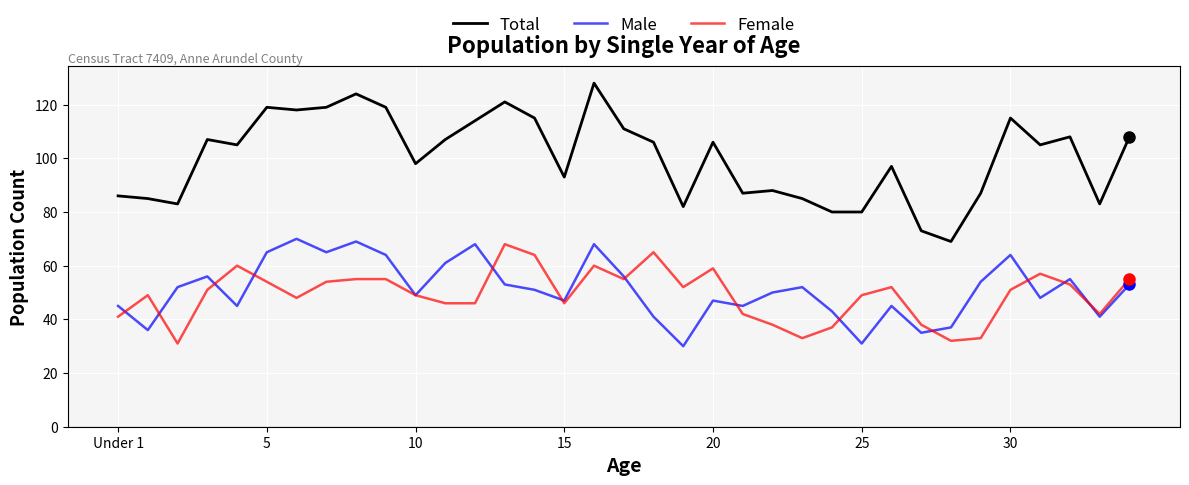

Which series has the widest spread of values?

Total